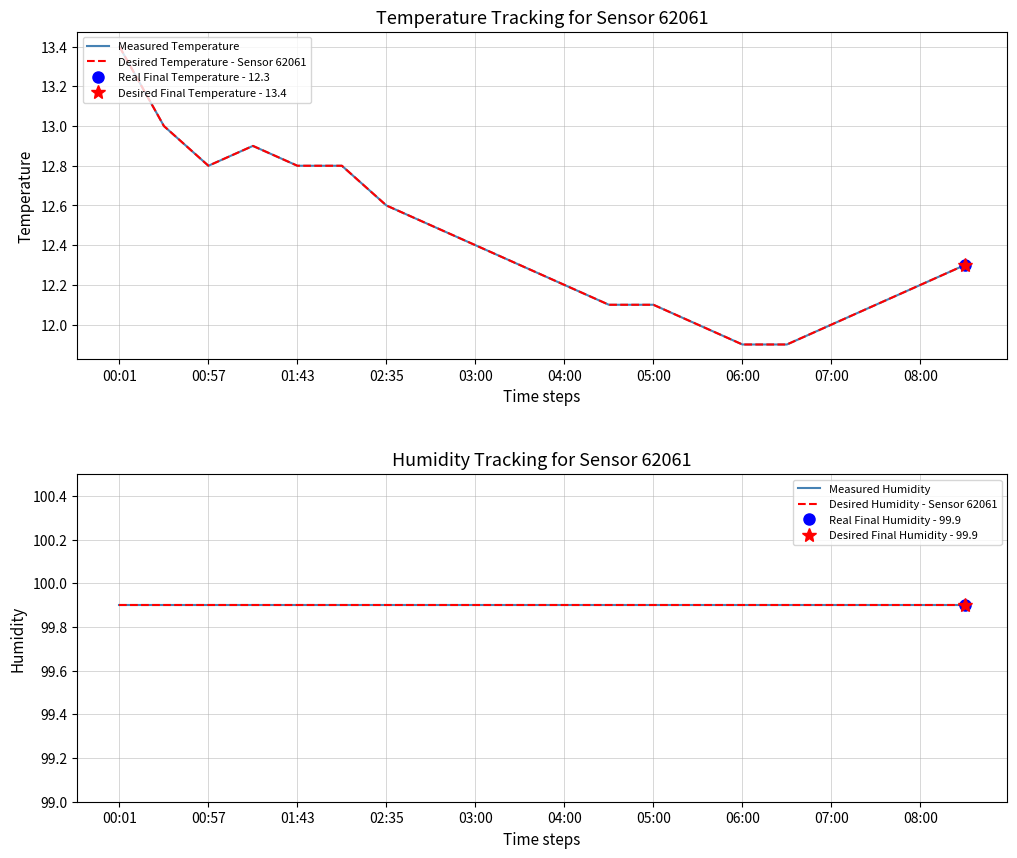

What is the difference between the maximum and minimum values in the Desired Temperature - Sensor 62061 series?

1.5